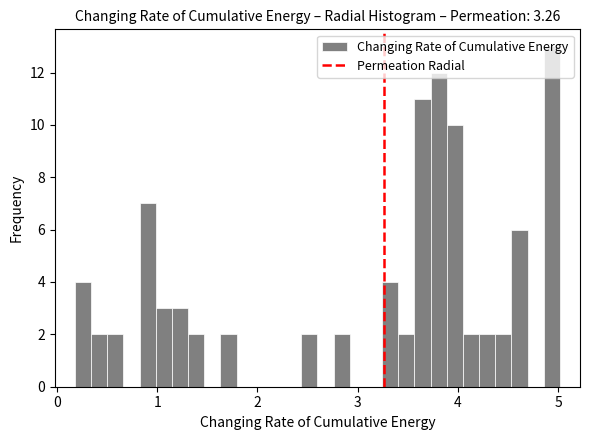

Around what value on the x-axis is the tallest bar? Give the approximate position of its centre, as read against the axis.

4.9